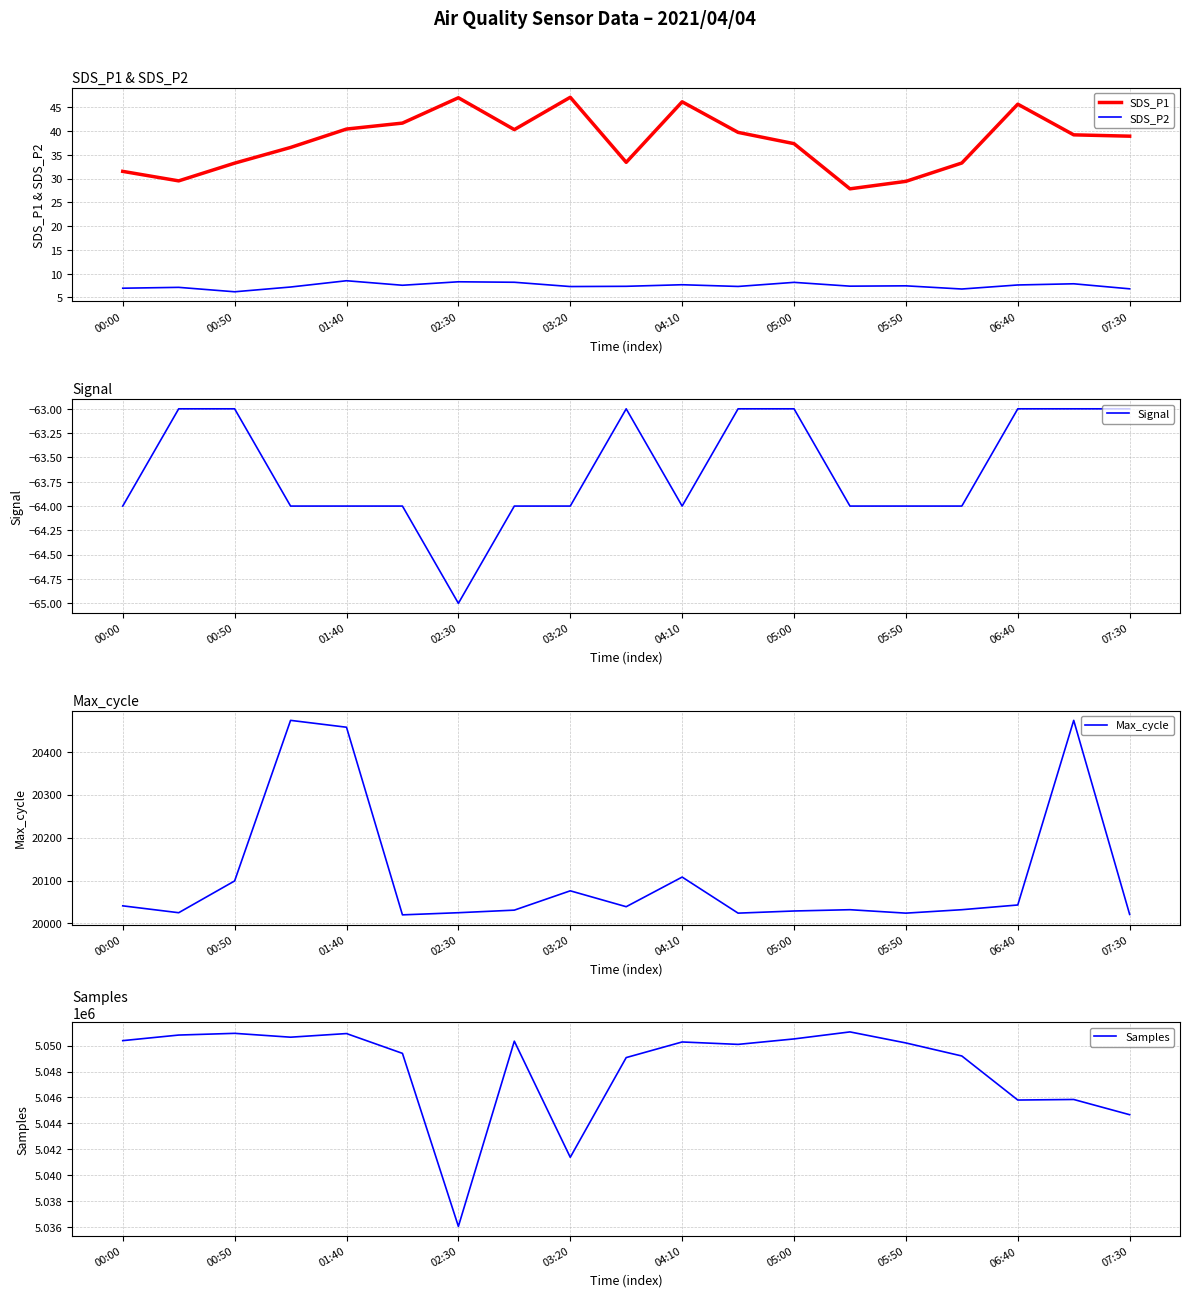

Where does the SDS_P1 series first go above 38?

01:40